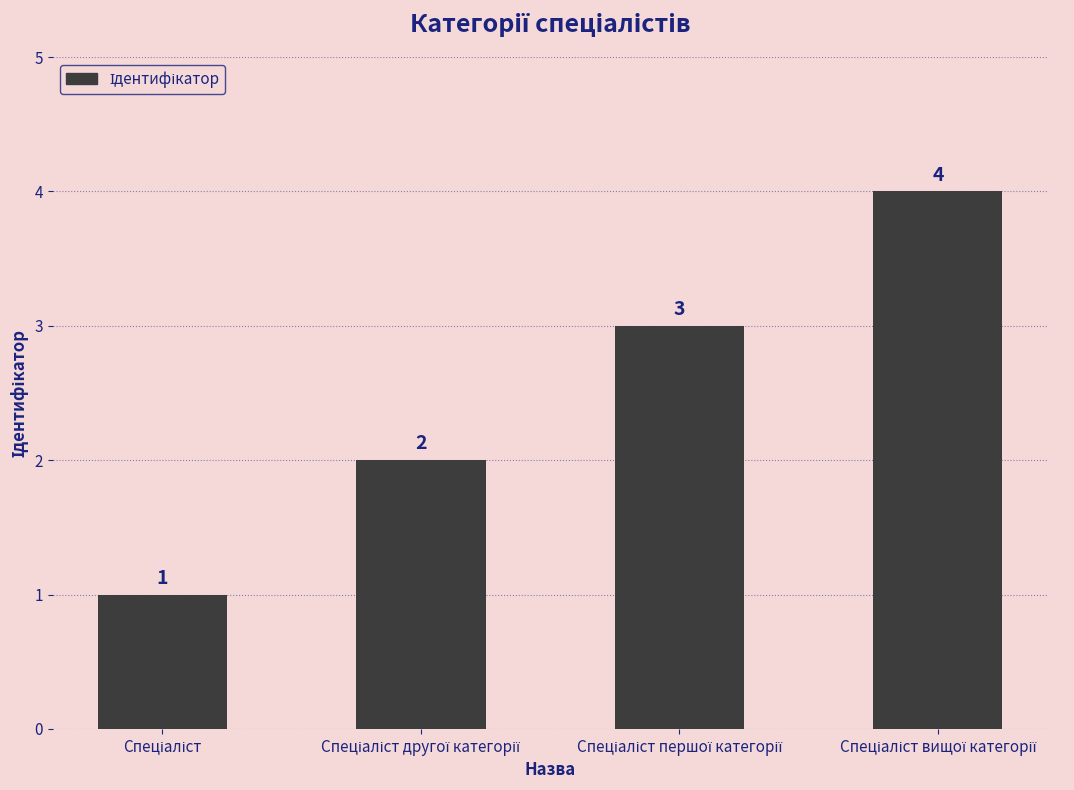

What is the value of the 3rd bar from the left?

3